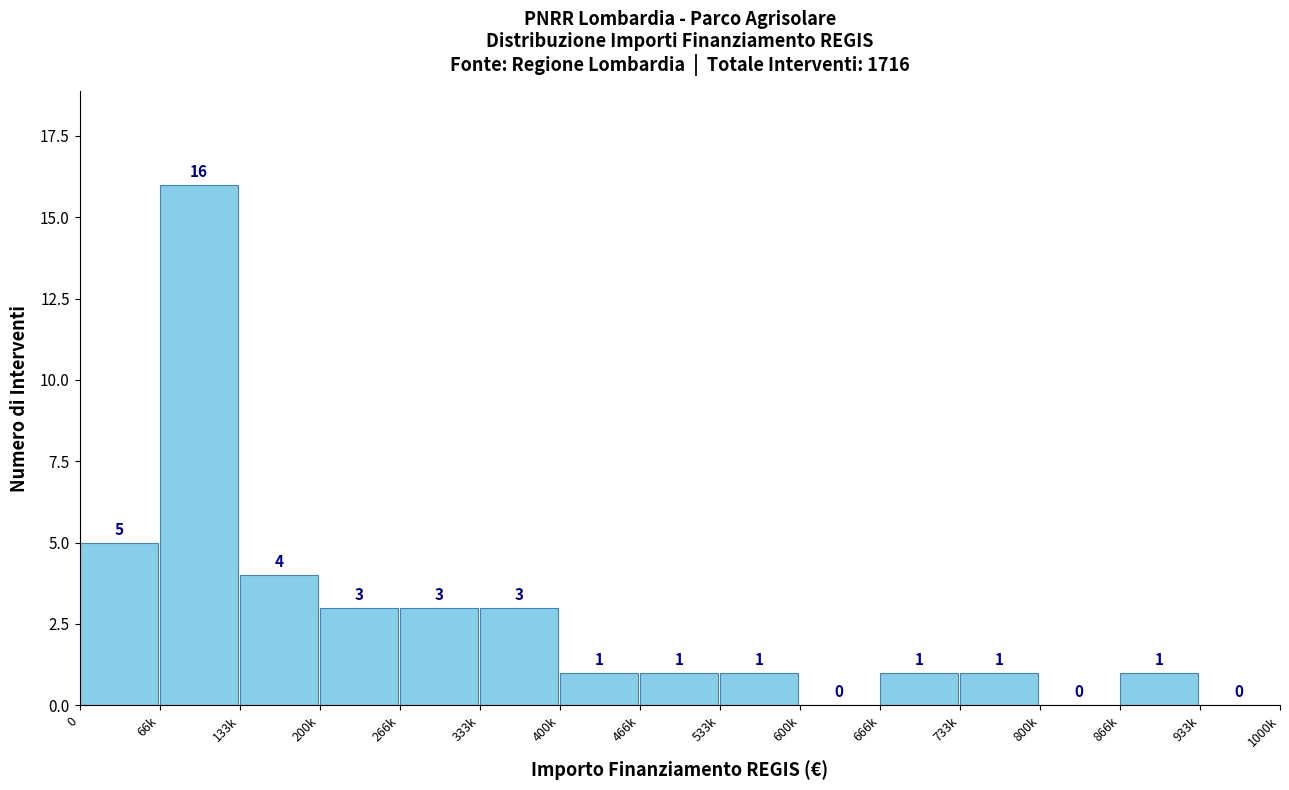

Reading left to right, list all the values displayed in this chart.

0=5	66k=16	133k=4	200k=3	266k=3	333k=3	400k=1	466k=1	533k=1	600k=0	666k=1	733k=1	800k=0	866k=1	933k=0